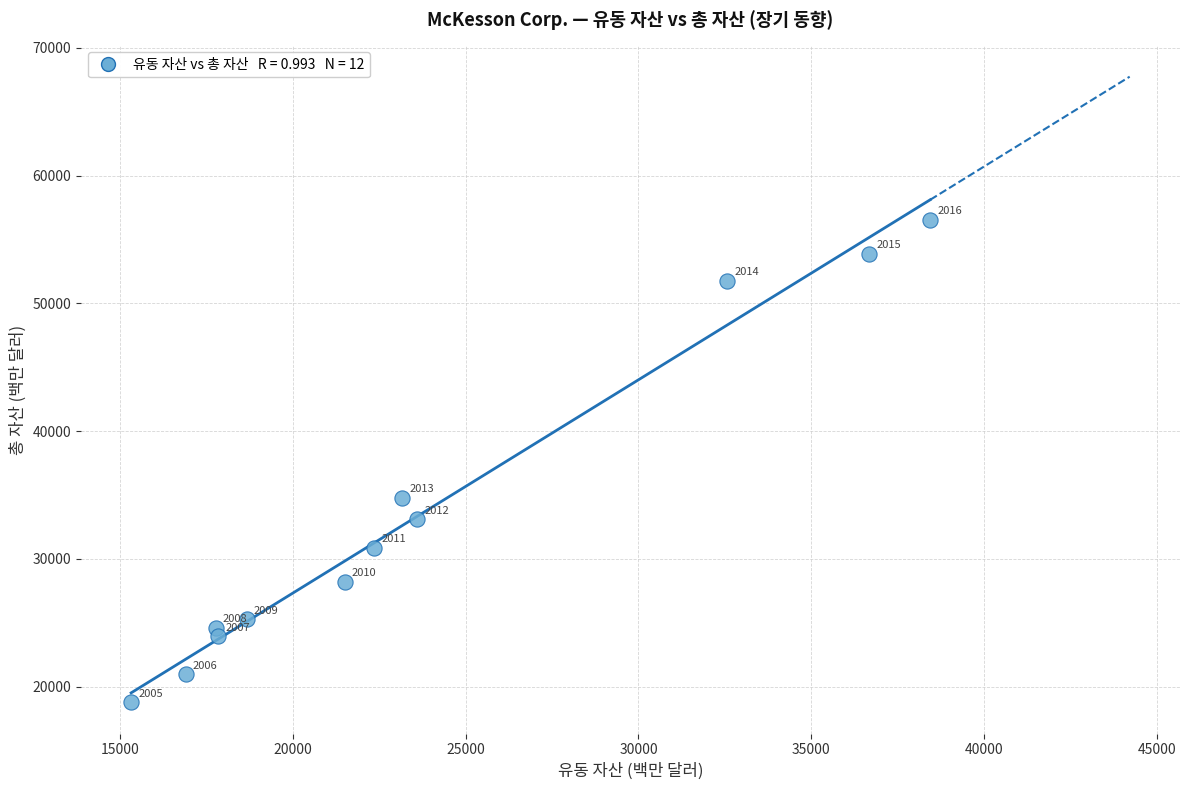

What is the average X value?

23740